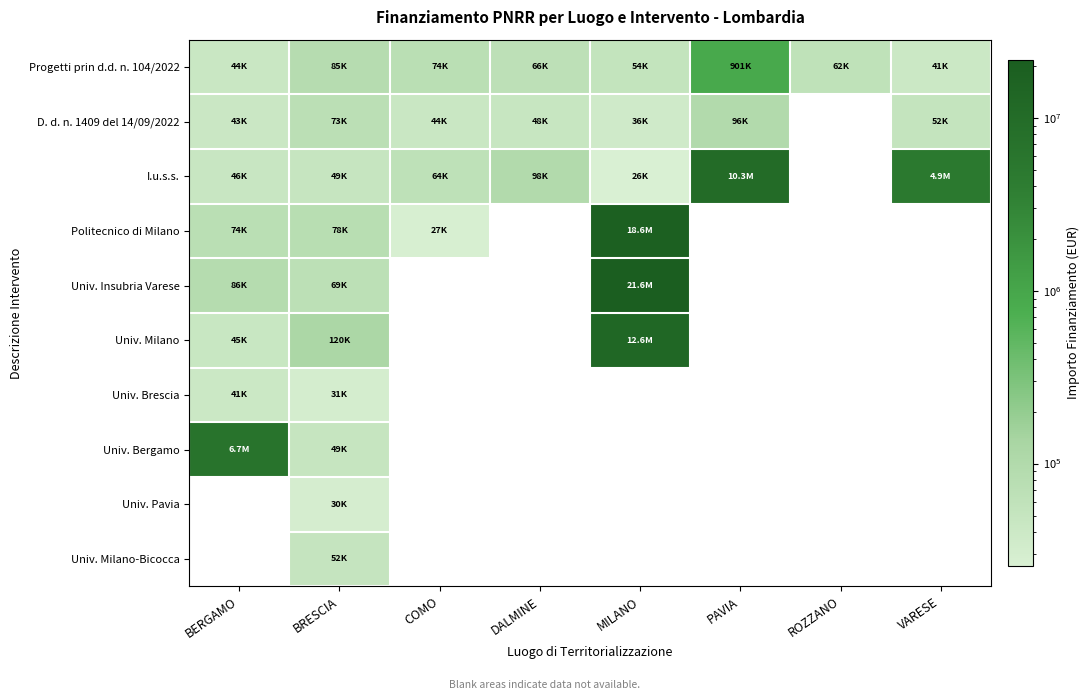

Reading right to left, transcribe all the data shown in this chart.

Progetti prin d.d. n. 104/2022: VARESE=41196.6	ROZZANO=62062.4	PAVIA=900630.0	MILANO=54144.9	DALMINE=66393.6	COMO=73636.1	BRESCIA=84977.9	BERGAMO=44080.6
D. d. n. 1409 del 14/09/2022: VARESE=52455.4	ROZZANO=0.0	PAVIA=96064.0	MILANO=36123.8	DALMINE=47794.5	COMO=44036.1	BRESCIA=73250.1	BERGAMO=42816.5
I.u.s.s.: VARESE=4863405.0	ROZZANO=0.0	PAVIA=10267188.0	MILANO=25552.0	DALMINE=97812.0	COMO=63747.5	BRESCIA=48776.3	BERGAMO=46312.5
Politecnico di Milano: VARESE=0.0	ROZZANO=0.0	PAVIA=0.0	MILANO=18552987.0	DALMINE=0.0	COMO=27342.9	BRESCIA=77926.5	BERGAMO=73886.6
Univ. Insubria Varese: VARESE=0.0	ROZZANO=0.0	PAVIA=0.0	MILANO=21615132.0	DALMINE=0.0	COMO=0.0	BRESCIA=68925.6	BERGAMO=86371.0
Univ. Milano: VARESE=0.0	ROZZANO=0.0	PAVIA=0.0	MILANO=12608826.0	DALMINE=0.0	COMO=0.0	BRESCIA=119783.4	BERGAMO=44978.7
Univ. Brescia: VARESE=0.0	ROZZANO=0.0	PAVIA=0.0	MILANO=0.0	DALMINE=0.0	COMO=0.0	BRESCIA=30558.8	BERGAMO=41496.0
Univ. Bergamo: VARESE=0.0	ROZZANO=0.0	PAVIA=0.0	MILANO=0.0	DALMINE=0.0	COMO=0.0	BRESCIA=48957.9	BERGAMO=6664665.0
Univ. Pavia: VARESE=0.0	ROZZANO=0.0	PAVIA=0.0	MILANO=0.0	DALMINE=0.0	COMO=0.0	BRESCIA=29640.7	BERGAMO=0.0
Univ. Milano-Bicocca: VARESE=0.0	ROZZANO=0.0	PAVIA=0.0	MILANO=0.0	DALMINE=0.0	COMO=0.0	BRESCIA=51504.7	BERGAMO=0.0